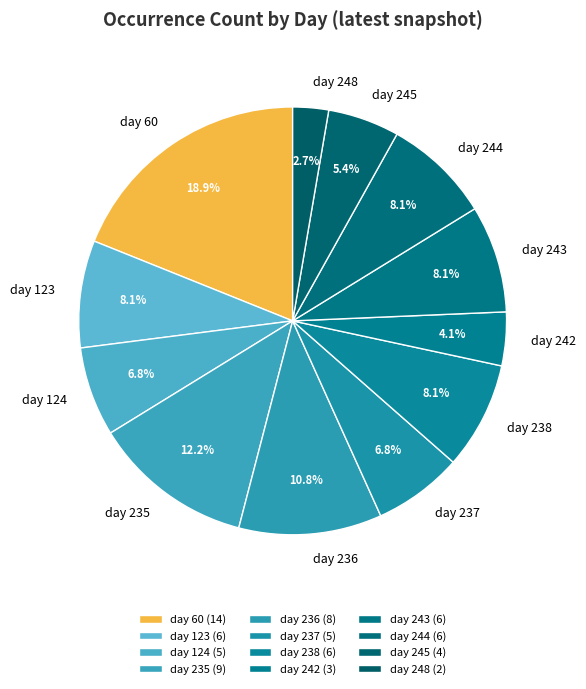

What is the ratio of the value at day 235 to the value at day 248?

4.5